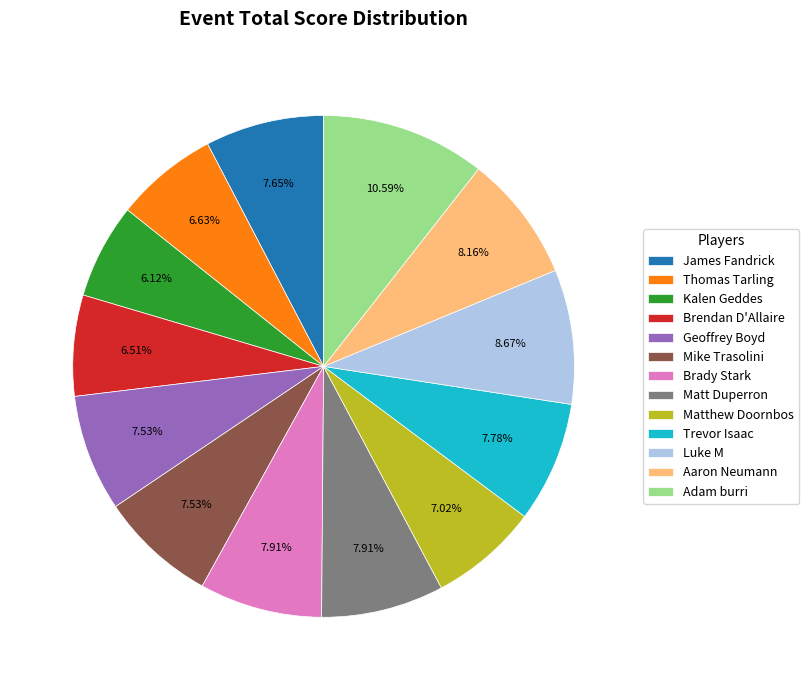

Which slice is the largest?

Adam burri